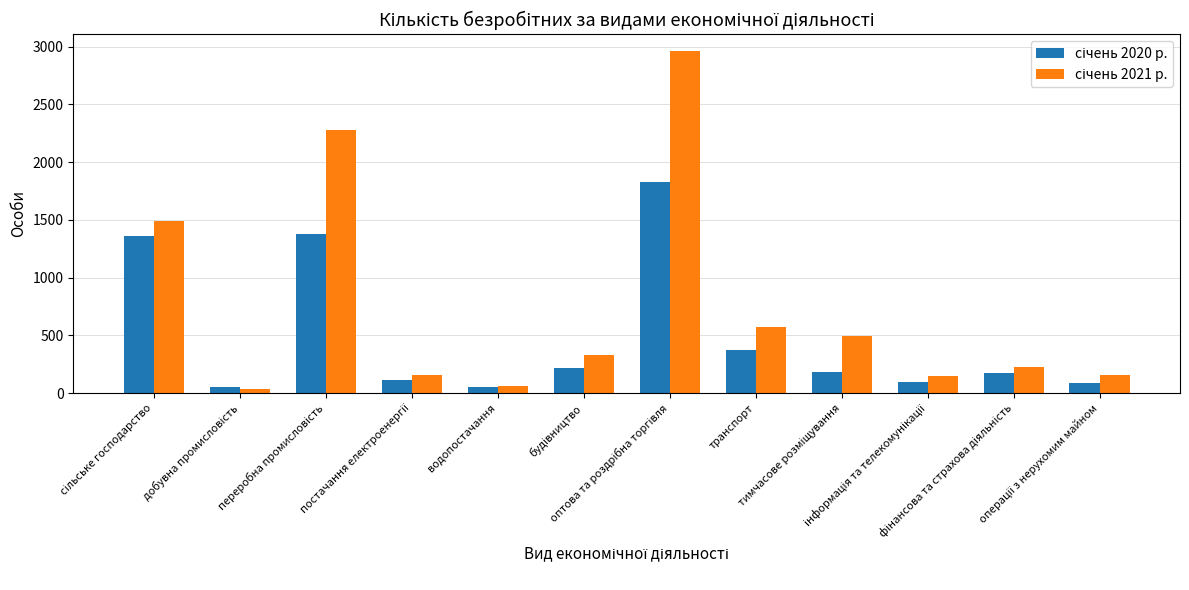

What is the sum of the січень 2020 р. values at оптова та роздрібна торгівля and сільське господарство?

3189